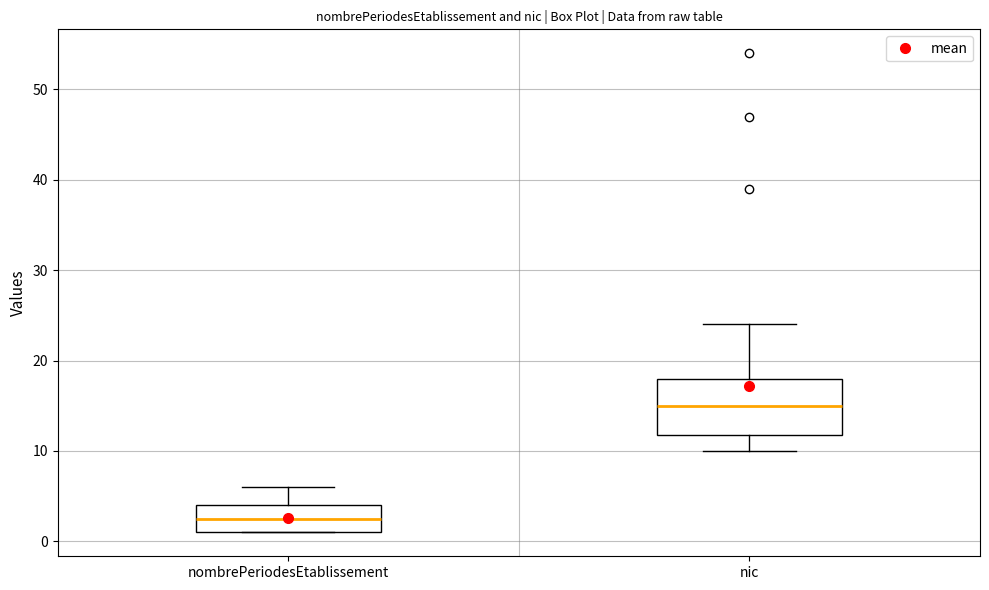

Which box has the lowest median line?

nombrePeriodesEtablissement